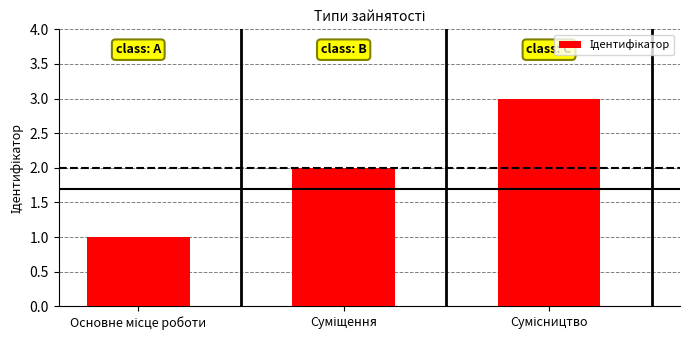

What is the sum of all values?

6